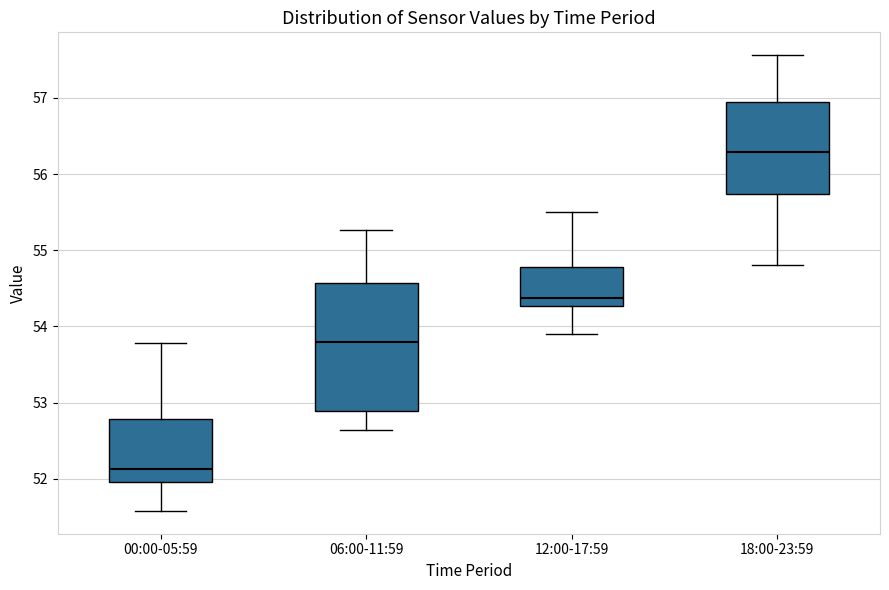

Where is the lower edge of the box for 18:00-23:59 on the y-axis? The values are not printed on the chart, so give them approximately, as read against the axis.

55.7